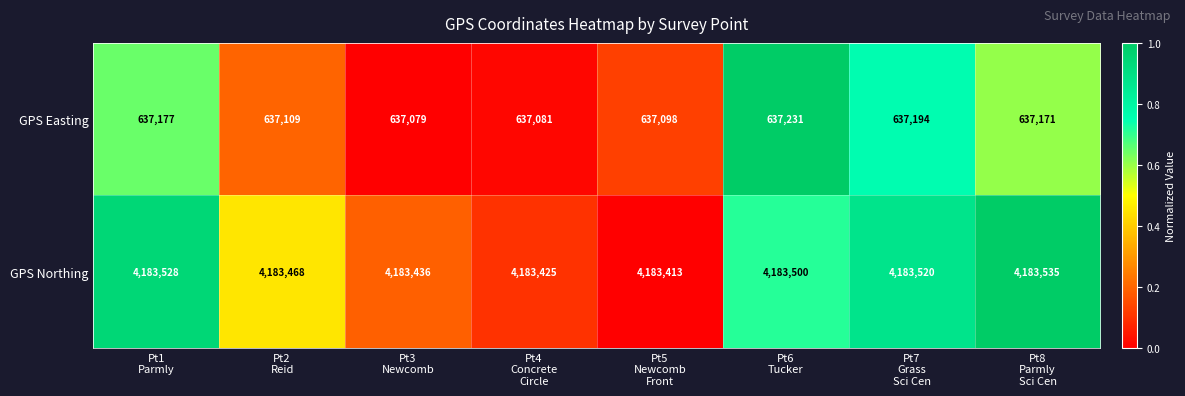

Which series has the largest range (max minus min)?

GPS Easting